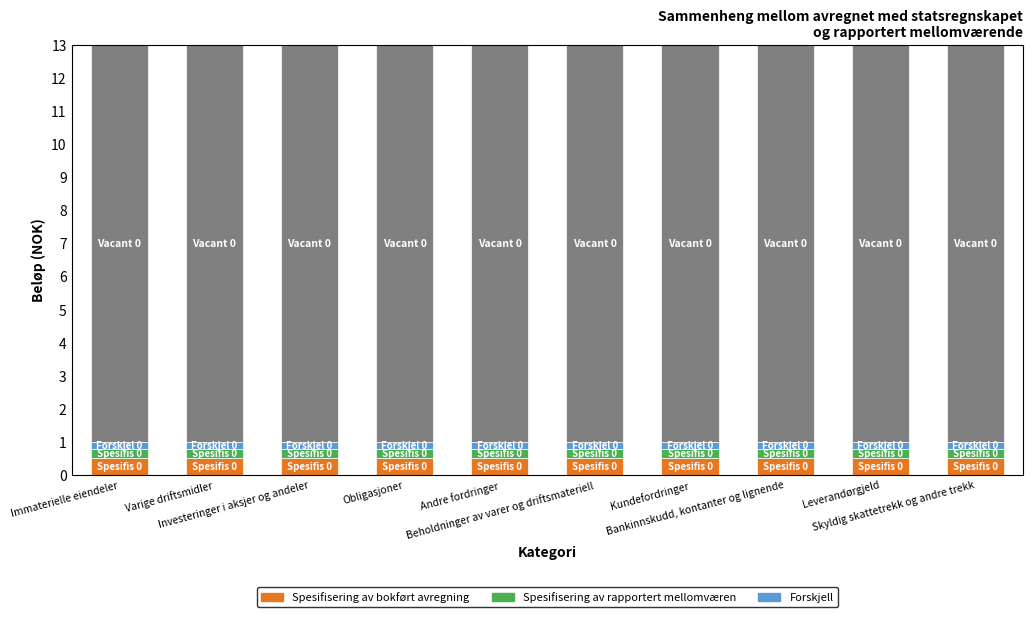

What is the label of the 10th bar from the left?

Skyldig skattetrekk og andre trekk